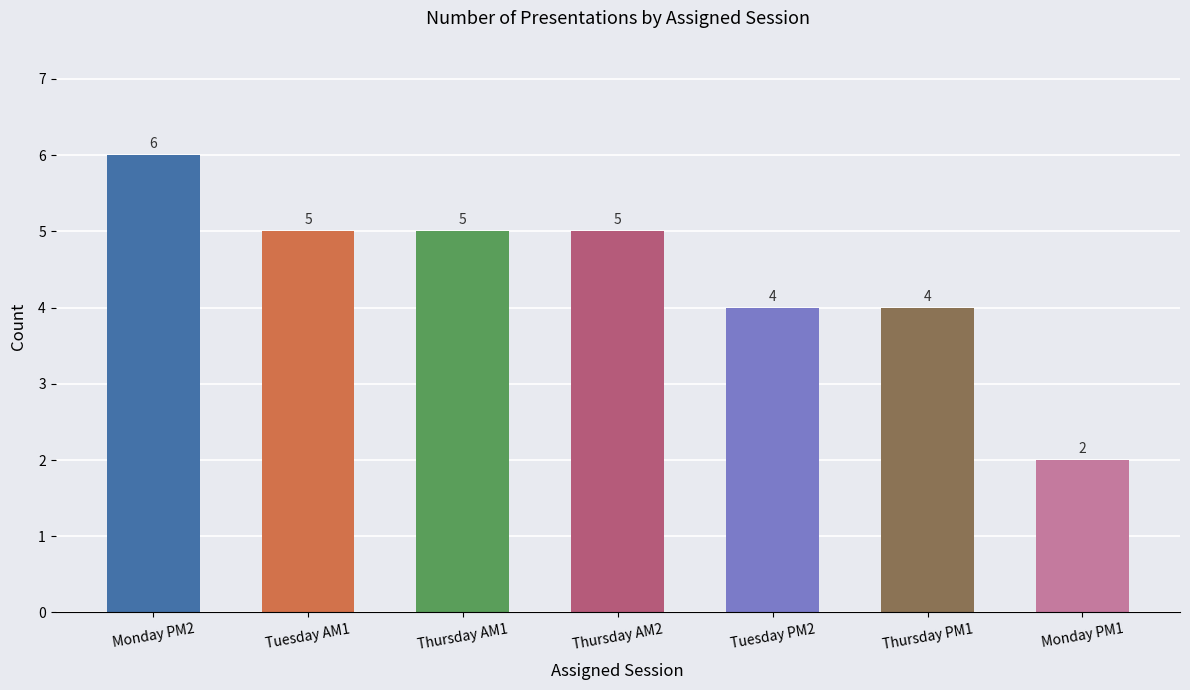

What value does the data have at Thursday PM1?

4